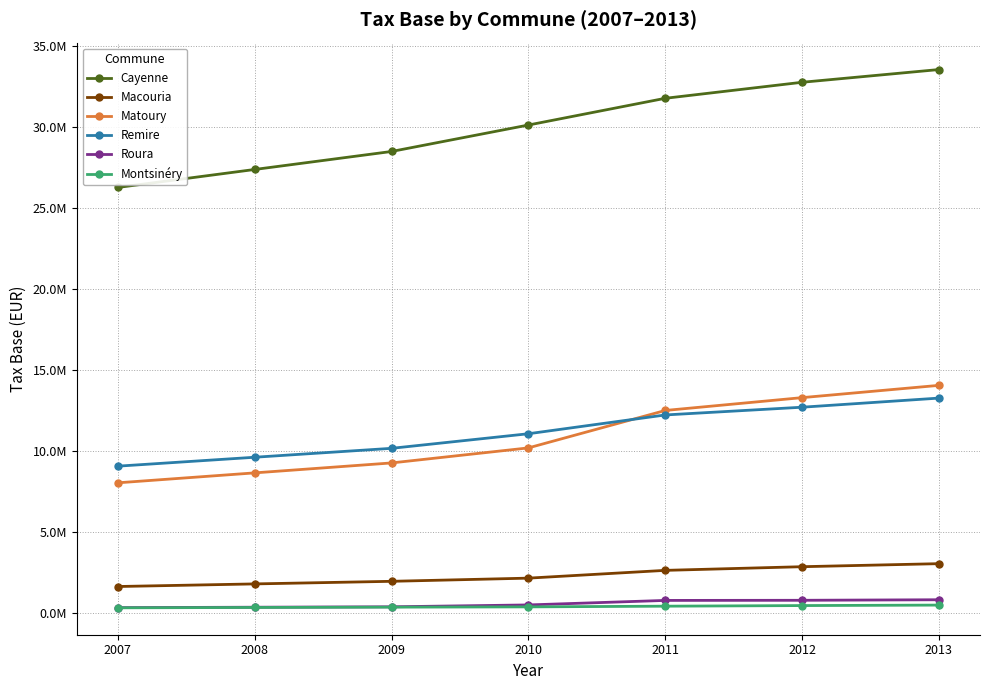

At how many categories does at least one series exceed 27327774?

6